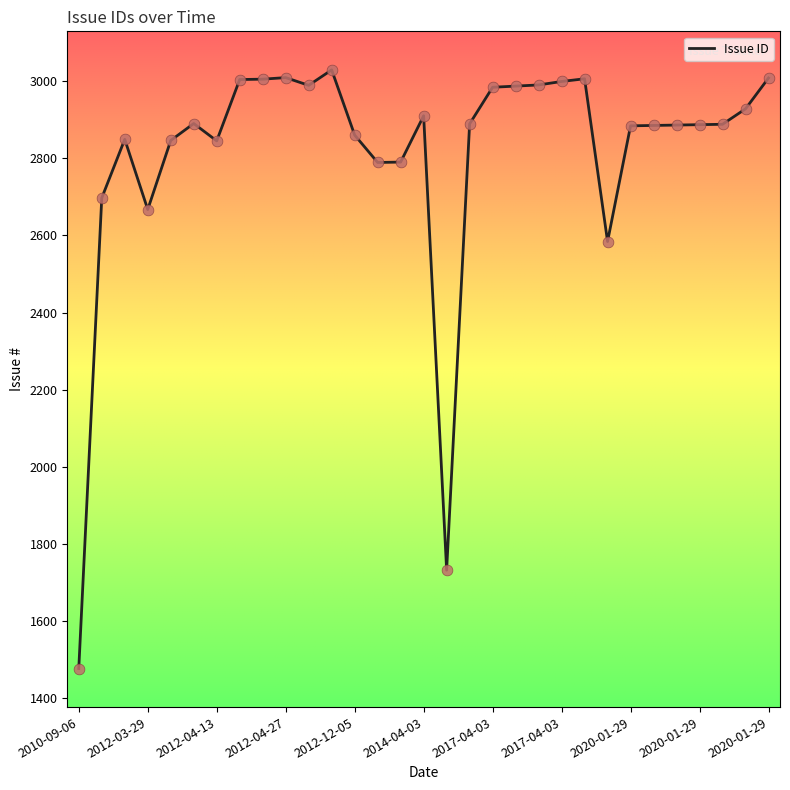

What is the difference between the maximum and minimum values?

1552